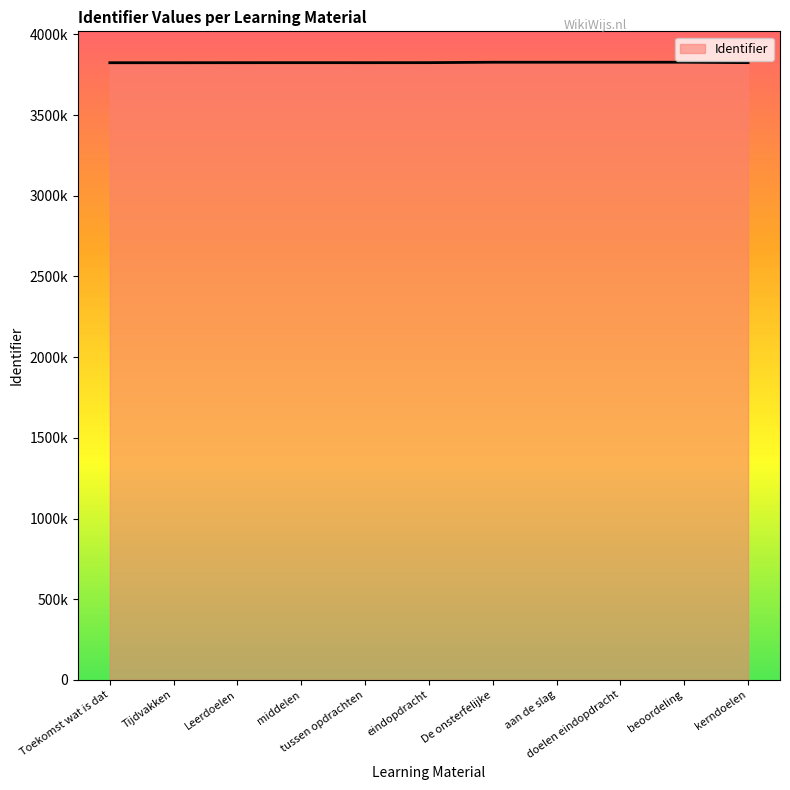

Which label corresponds to the largest value in the chart?

beoordeling